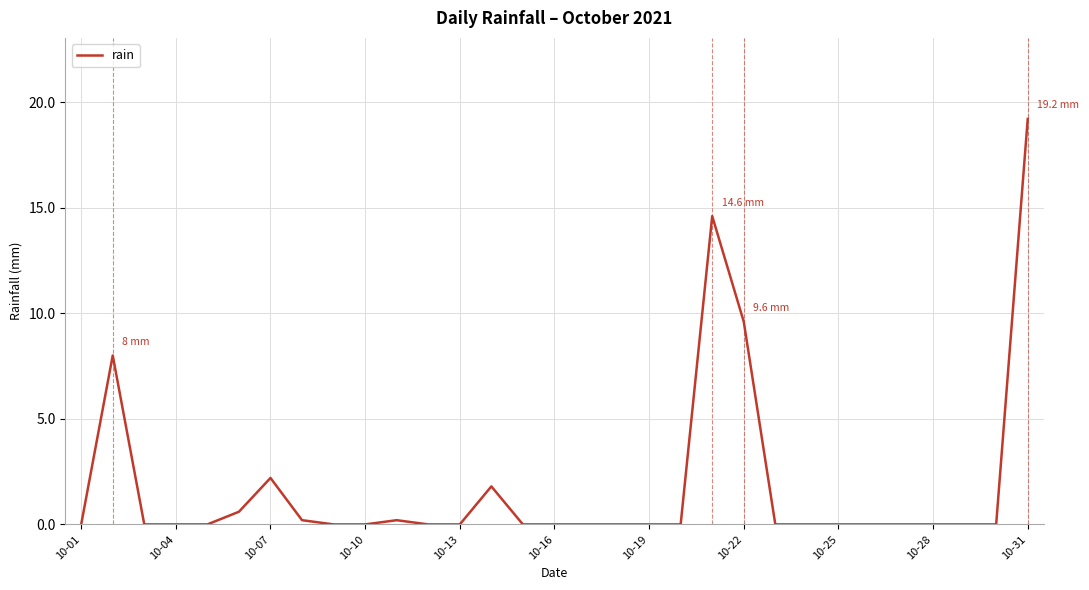

What is the greatest value displayed?

19.2